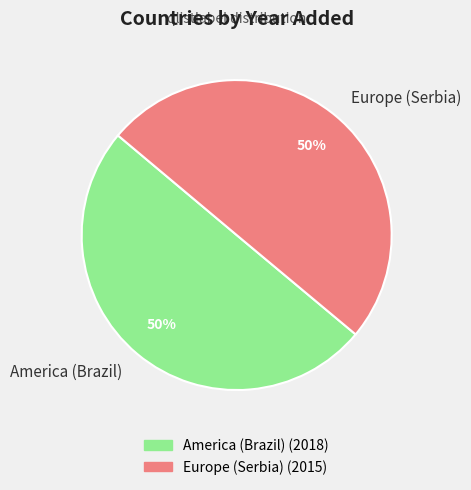

Approximately how many times larger is the value at America (Brazil) compared to Europe (Serbia)?

1.0